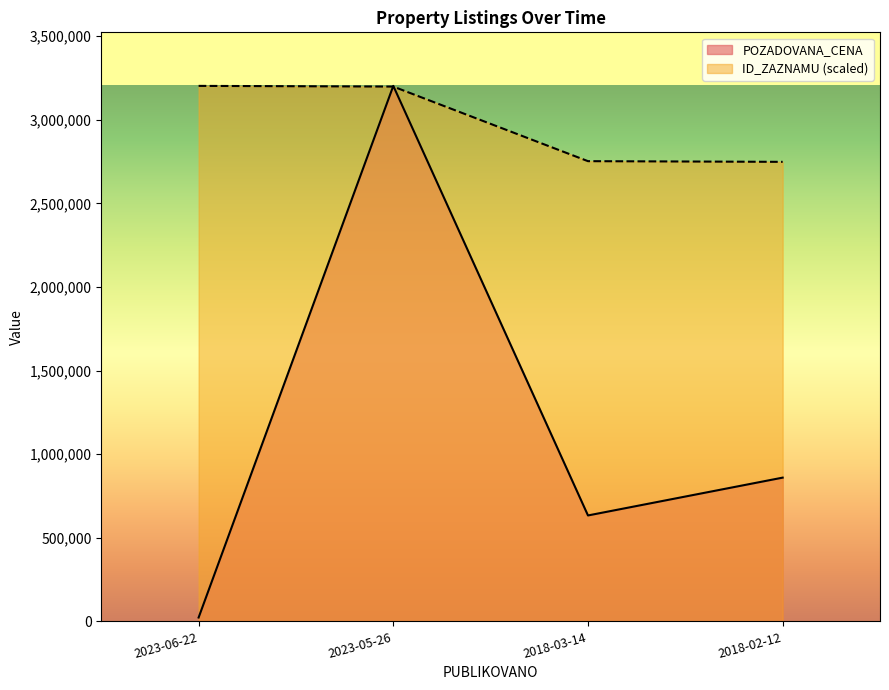

Between 2023-05-26 and 2018-02-12, which series saw the biggest shift?

POZADOVANA_CENA